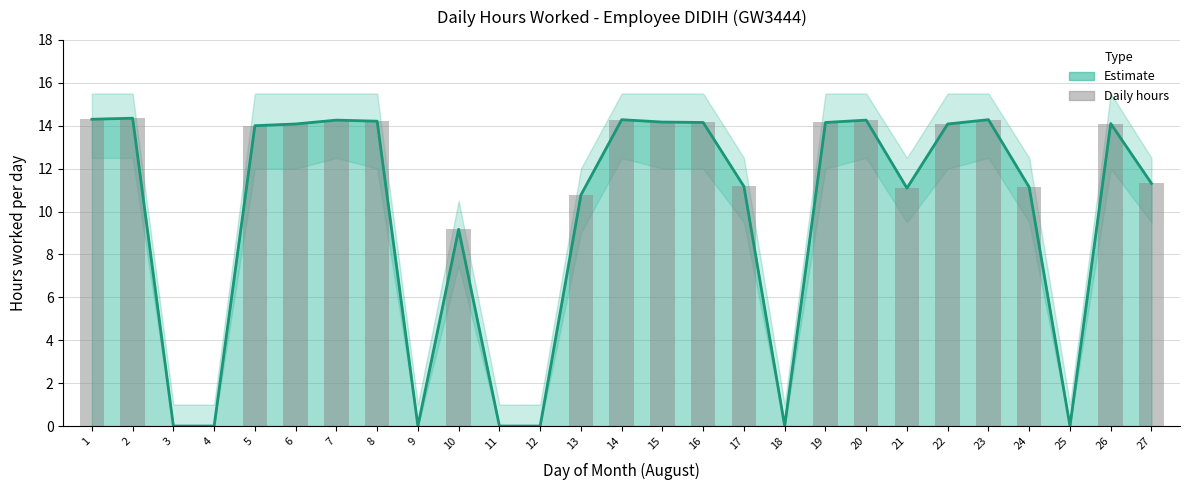

How many groups of bars are there?

27